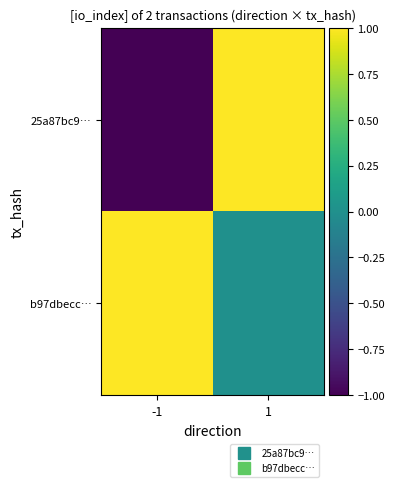

What is the maximum value shown in the chart?

1